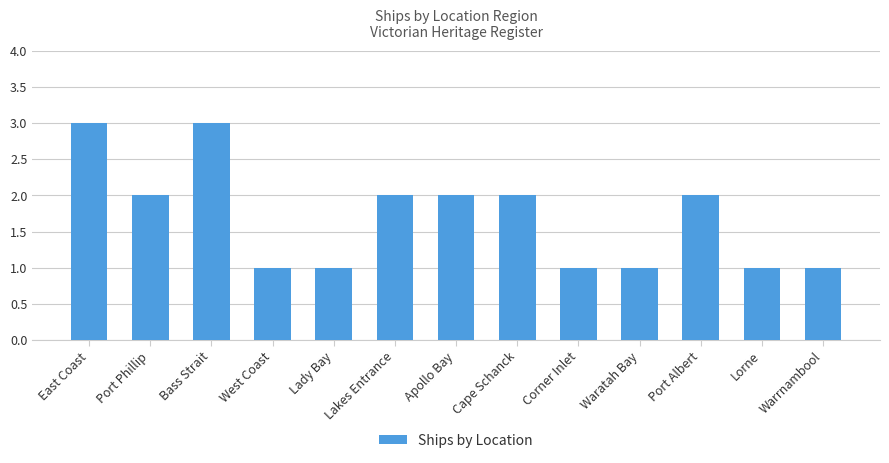

What is the label of the 13th bar from the right?

East Coast